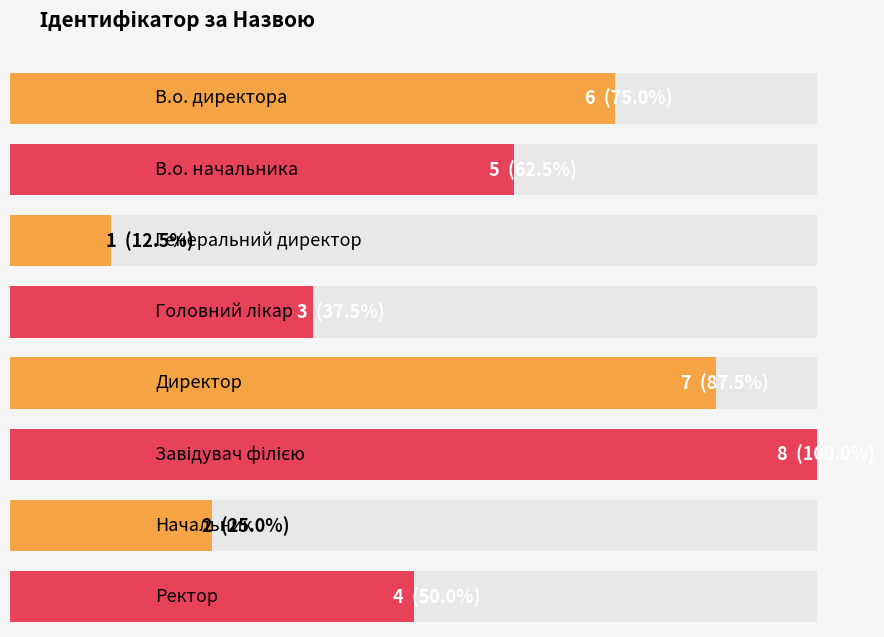

The value at В.о. начальника is 5. True or false?

True